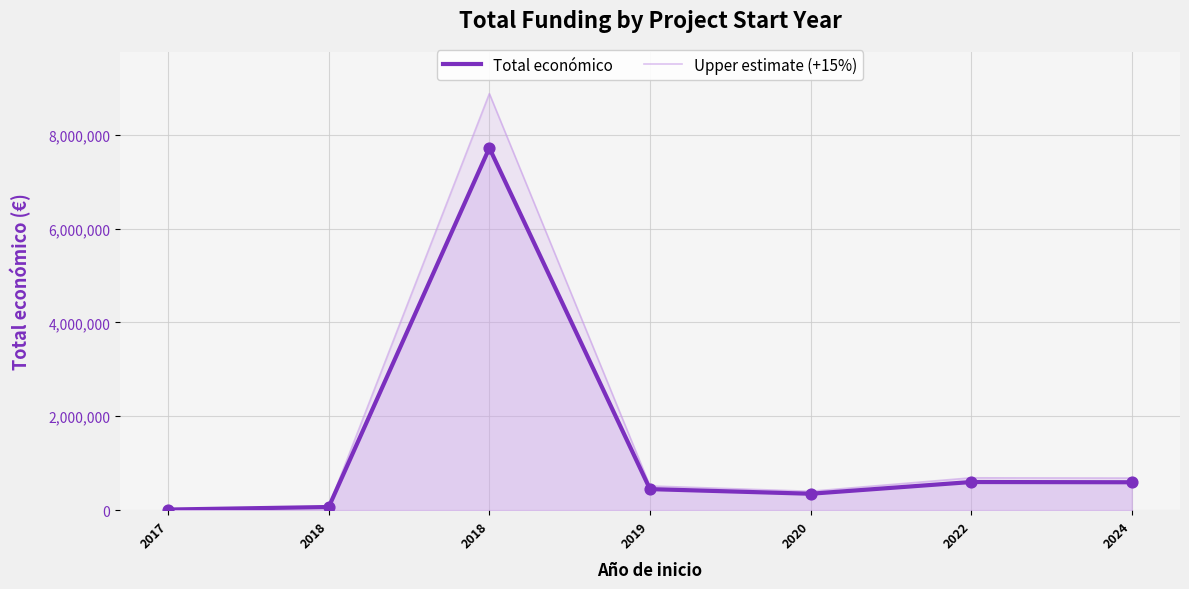

Is the value of Upper estimate (+15%) at 2018 greater than the value of Total económico at 2018?

Yes